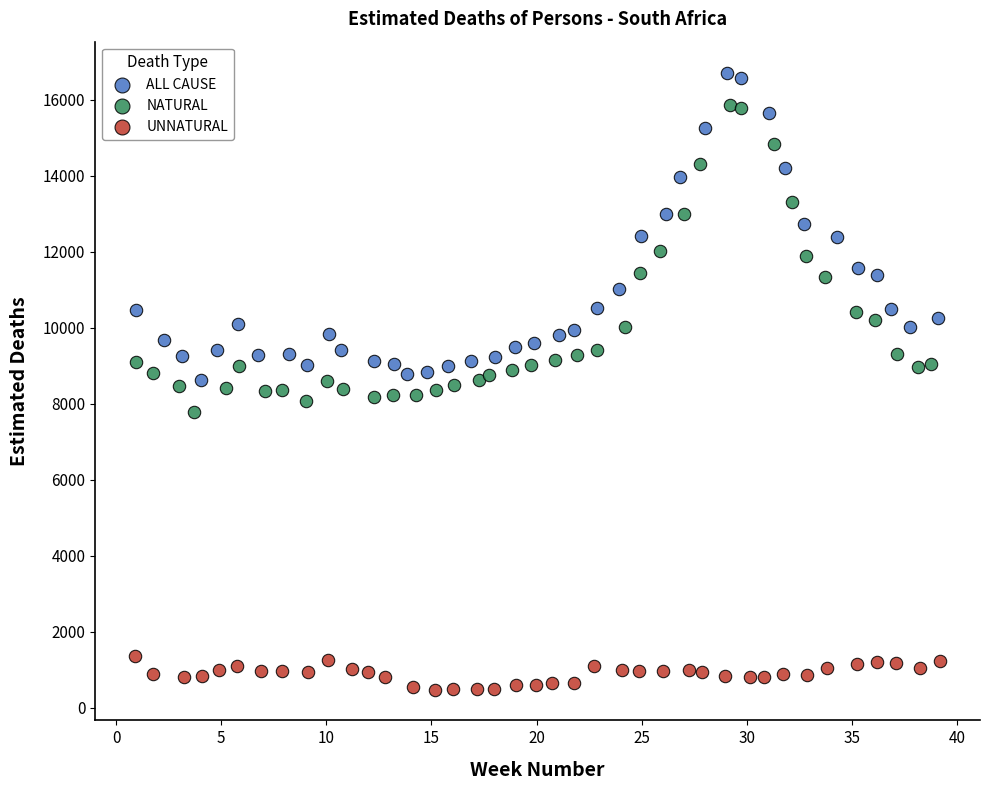

Which series contains the highest Y value?

ALL CAUSE